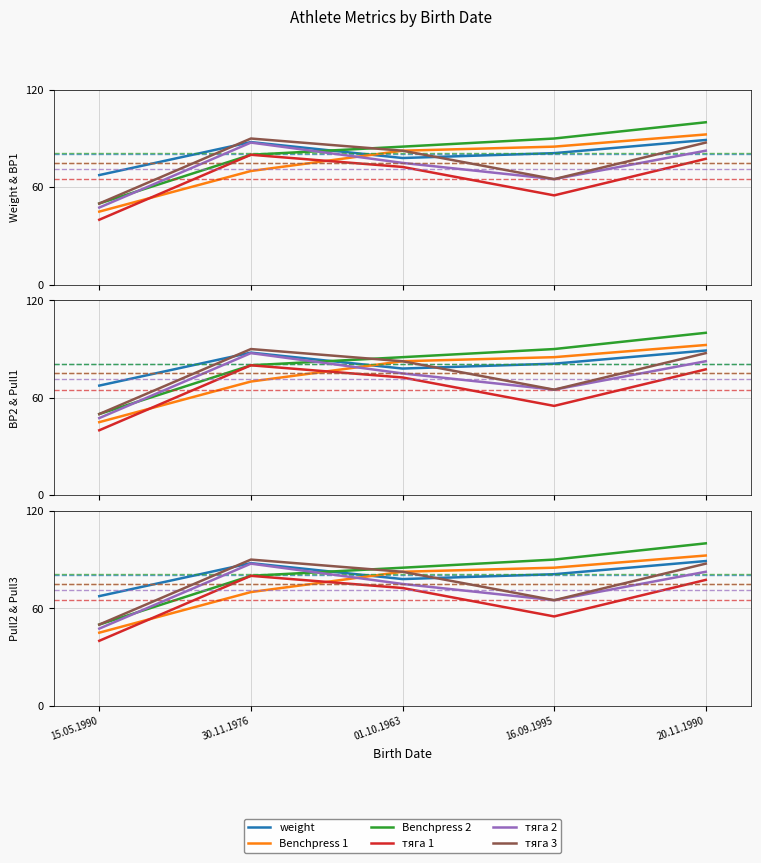

True or false: тяга 1 has more than 2 interior local peaks.

False